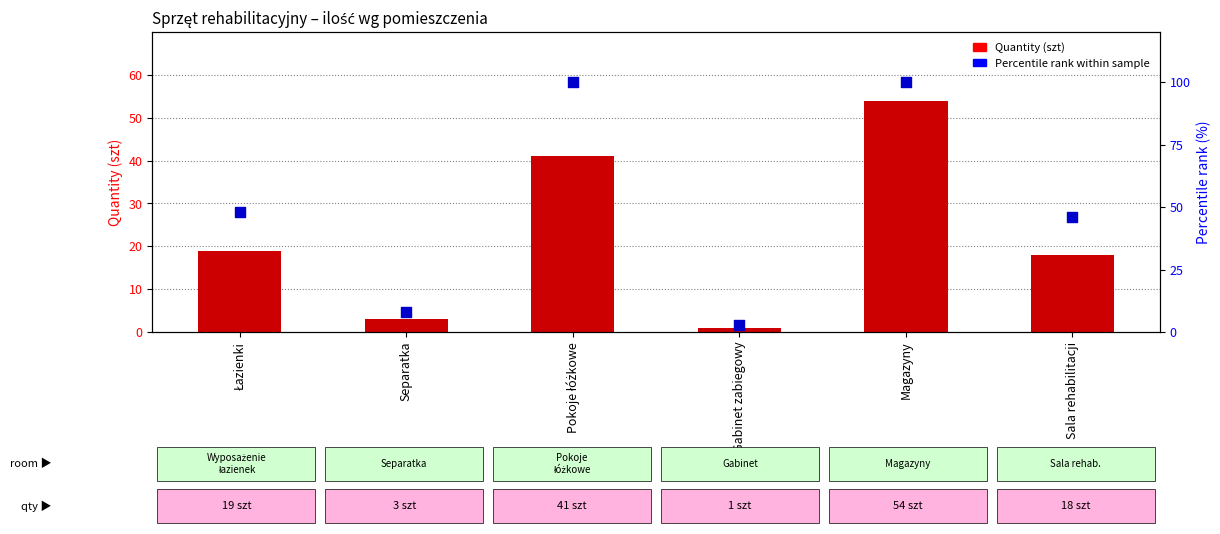

What are all the series names shown in the legend?

Quantity (szt), Percentile rank within sample